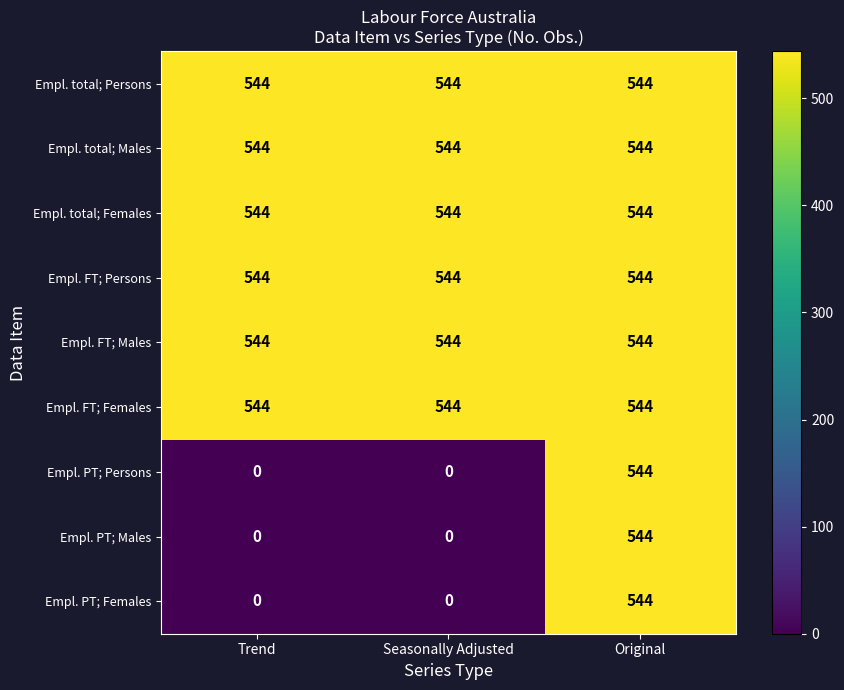

At which category is the sum across all series the highest?

Original